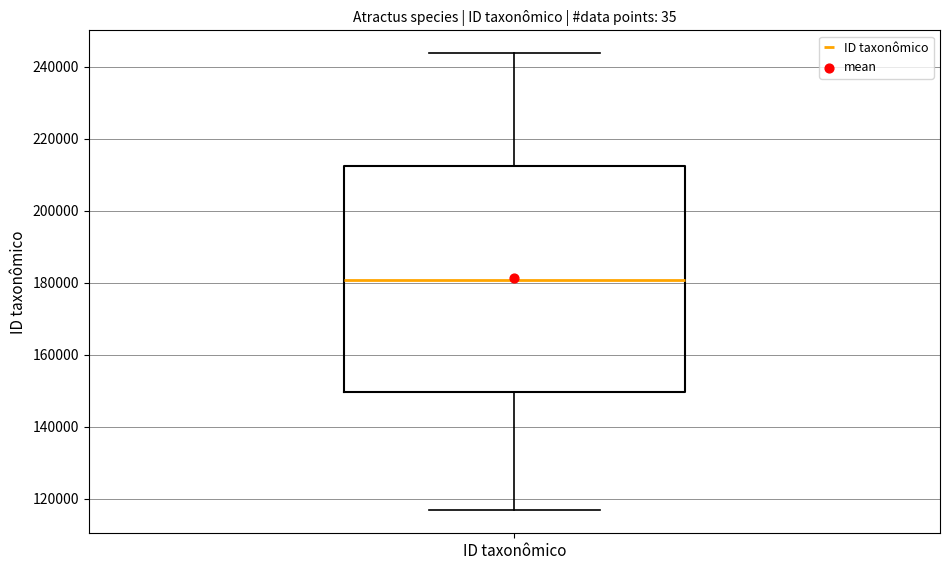

Transcribe this box plot: give where the median line is, the range the box spans, and where the two whiskers end, as read against the y-axis. The values are not printed on the chart, so give them approximately, as read against the axis.

median 180000, box 150000 to 212000, whiskers 116000 to 244000